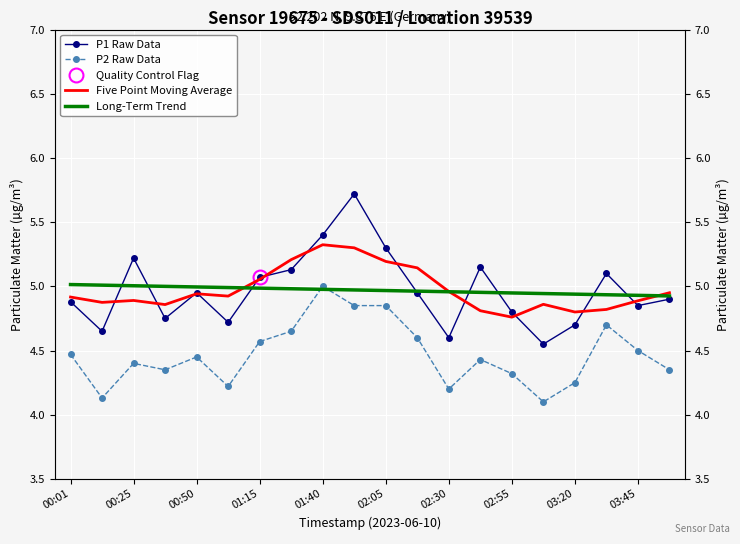

What is the smallest value displayed?

4.1